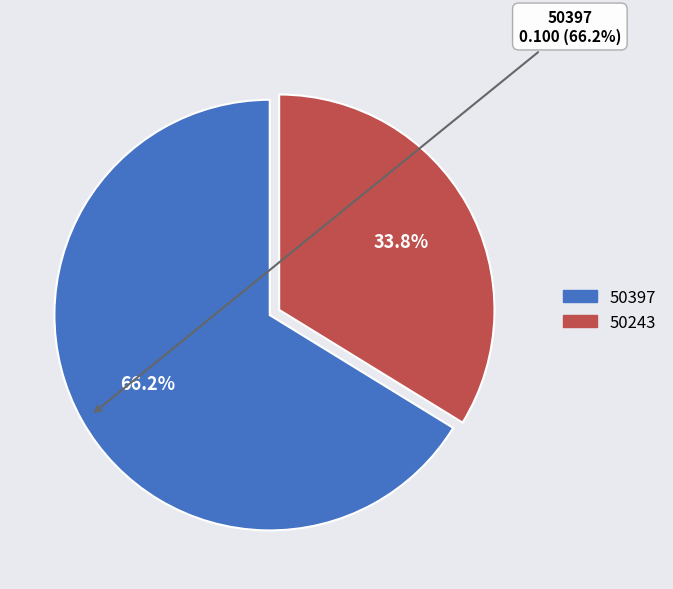

Count the number of slices in the pie.

2